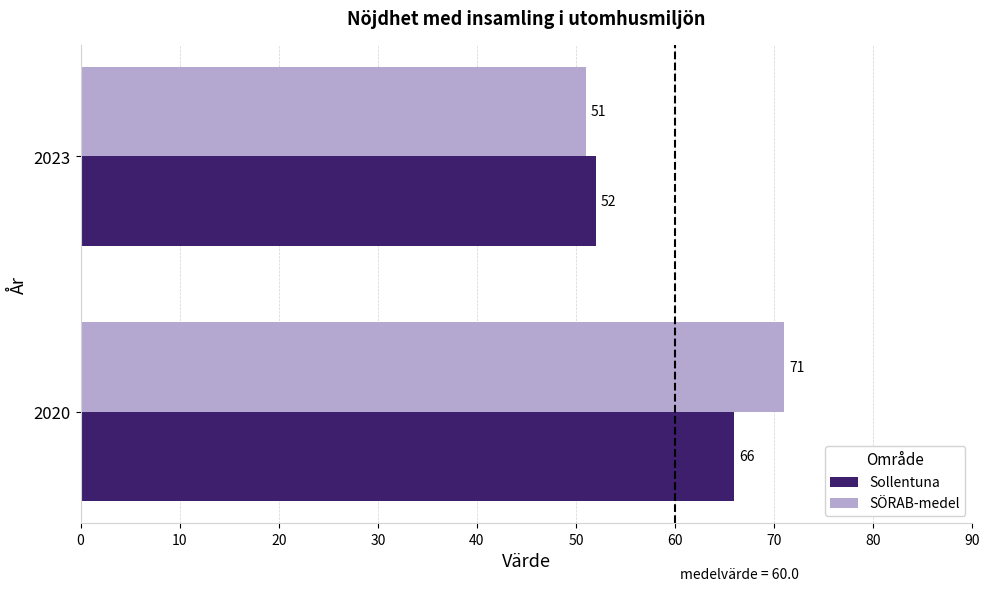

How many categories are shown in the chart?

2